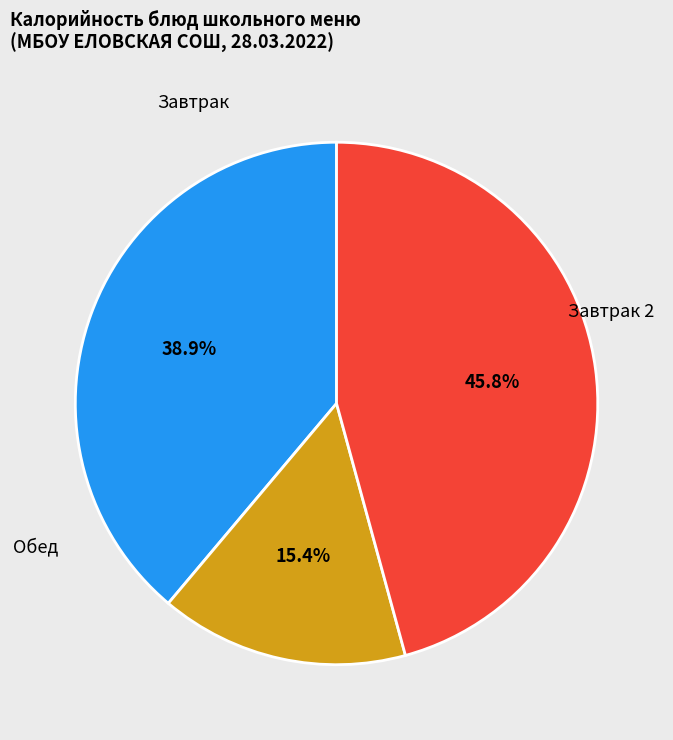

Does any single category account for the majority?

No